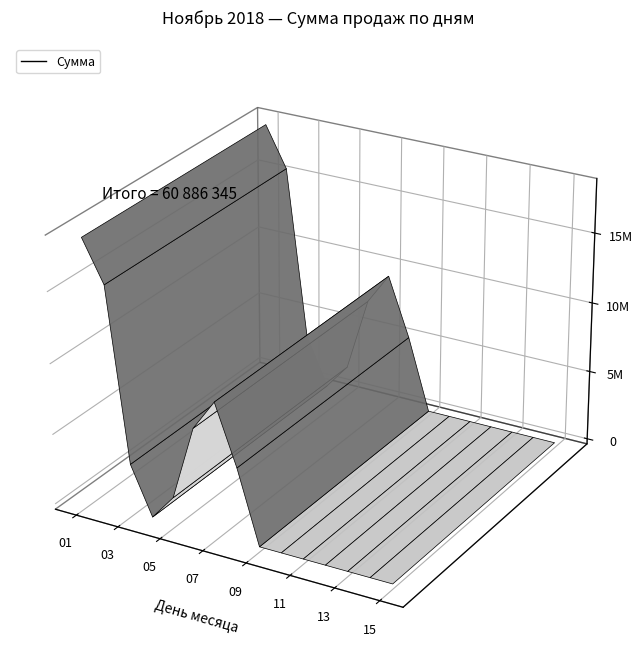

What is the value of the 7th point from the left?

9361519.0